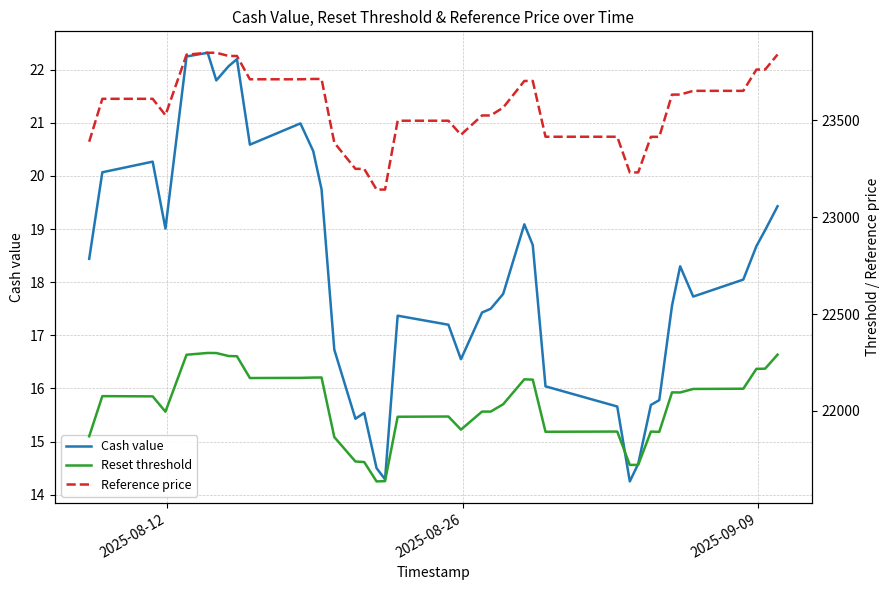

What is the difference between the maximum and minimum values in the Cash value series?

8.1